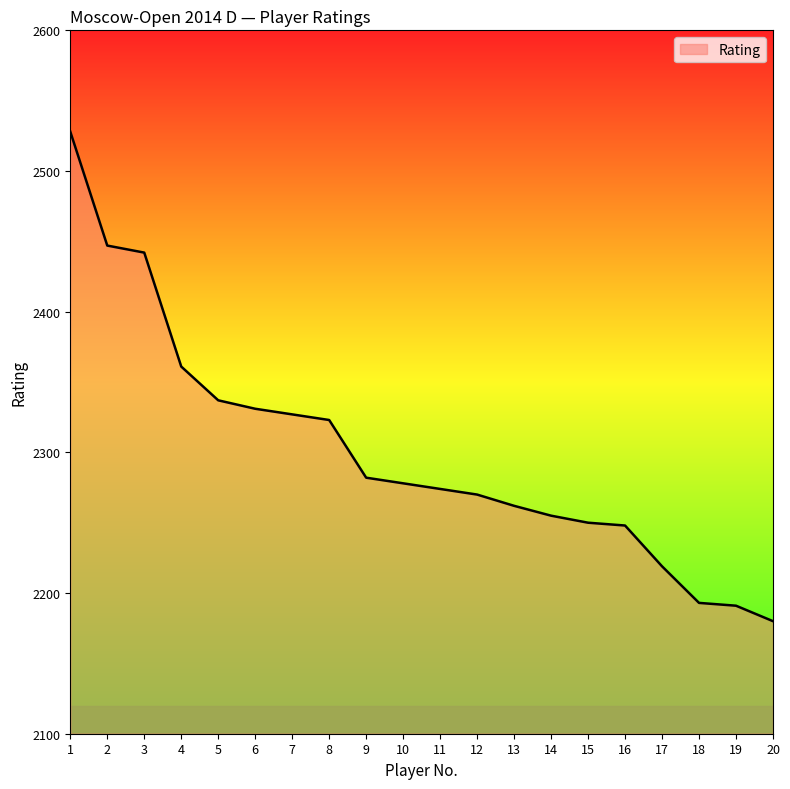

What is the smallest value displayed?

2180